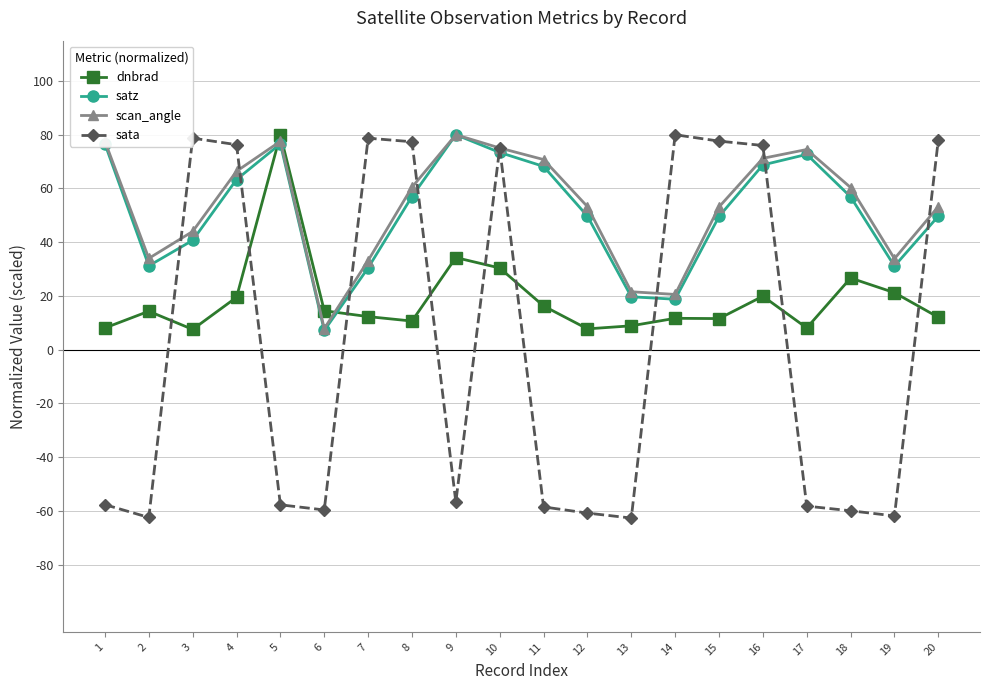

How many series are shown in this chart?

4